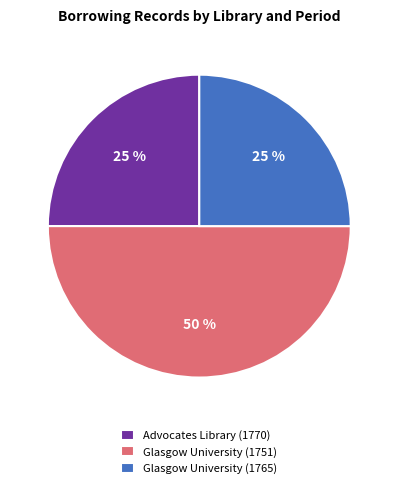

What percentage is the Glasgow University (1751) slice, to the nearest percent?

50%